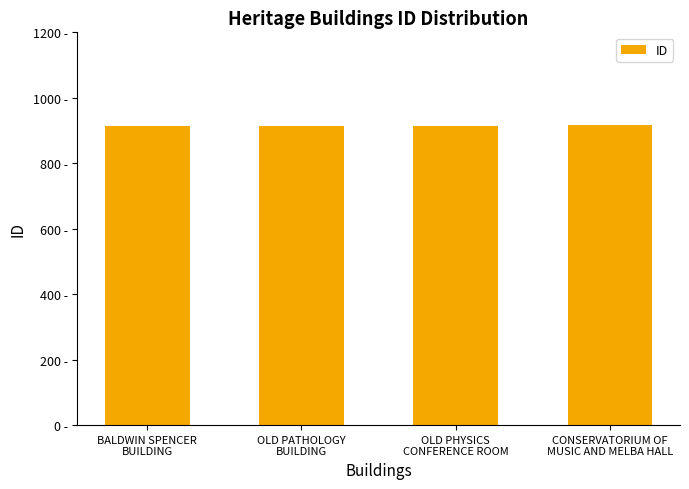

Are the bars horizontal?

No